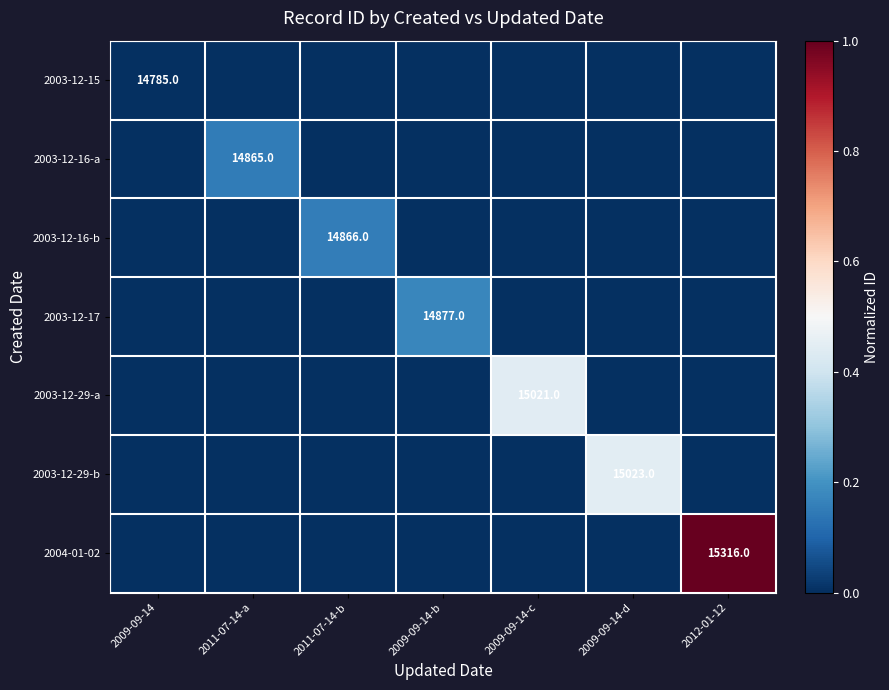

What is the sum of all 2004-01-02 values?

1.0